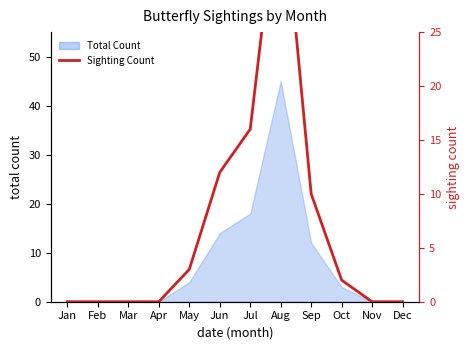

How many data points are less than 2?

6